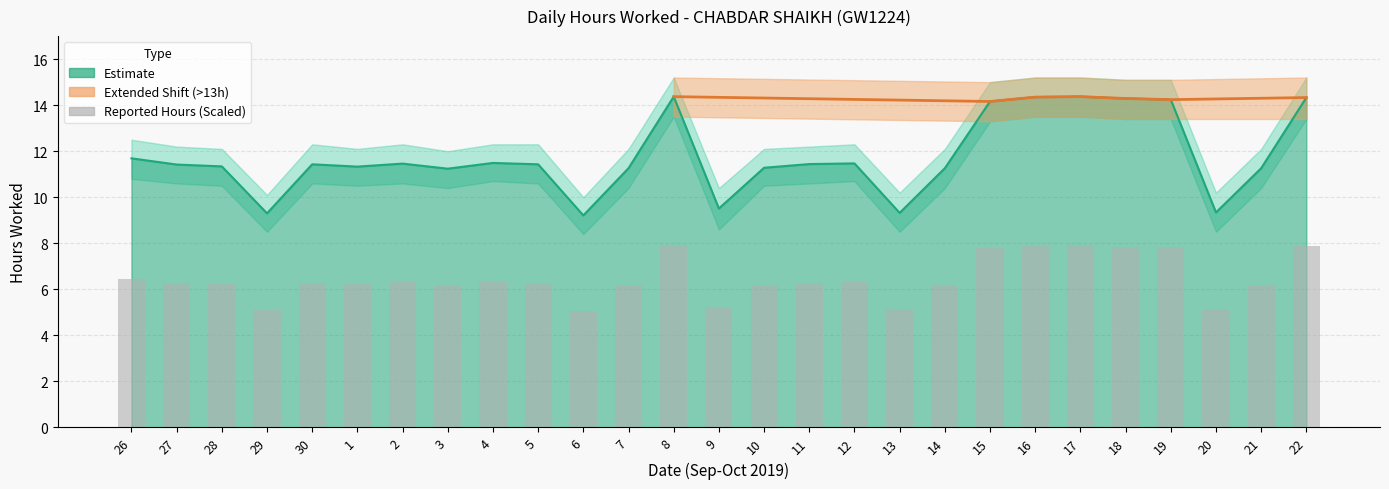

Does the chart contain stacked bars?

No